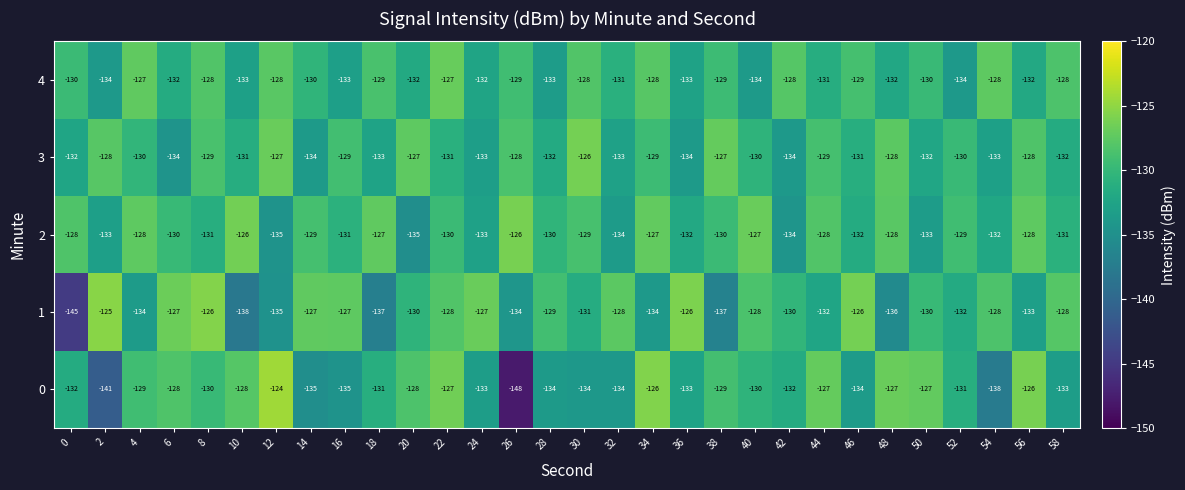

What is the difference between the second highest and minimum values in the 4 series?

7